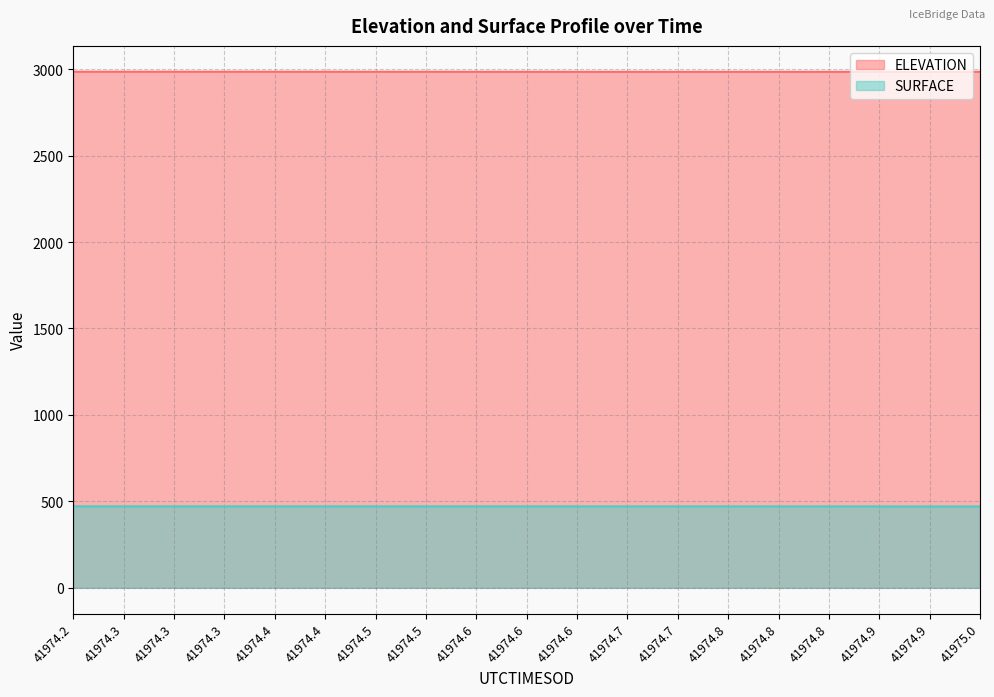

What is the greatest value displayed?

2985.3